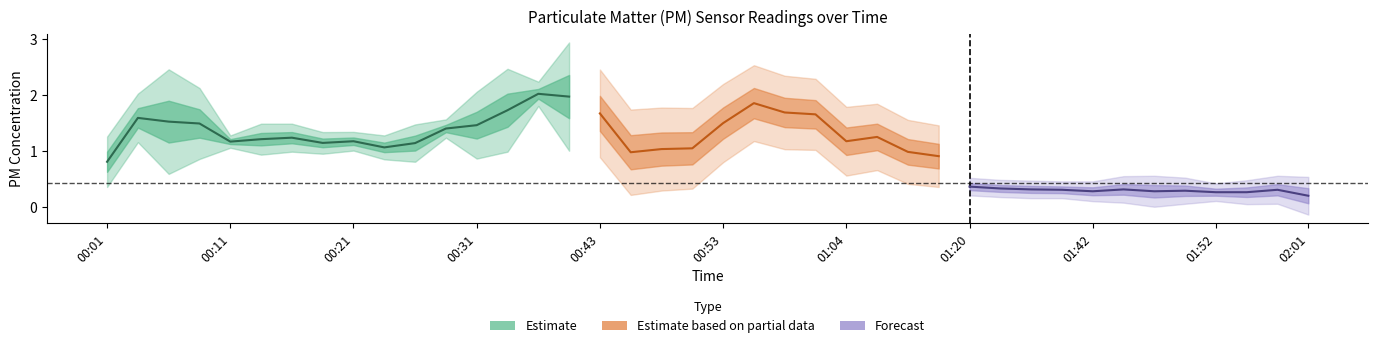

How many interior local peaks does the P2 series have?

10